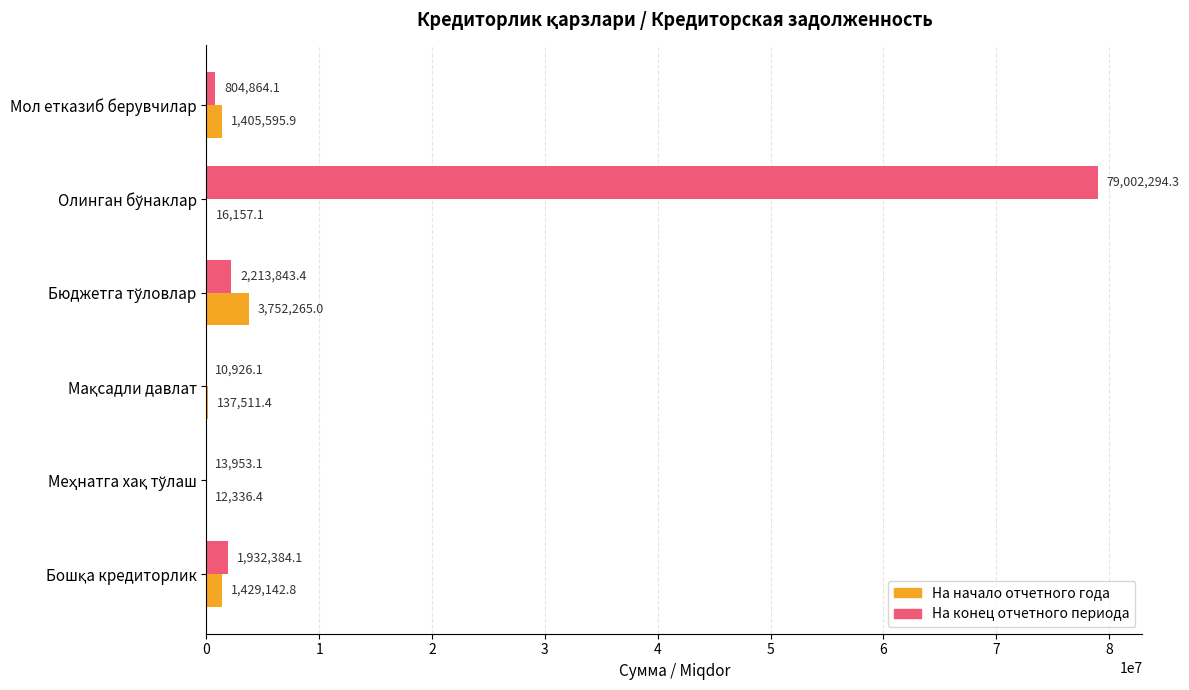

What is the maximum value for На начало отчетного года?

3752265.0